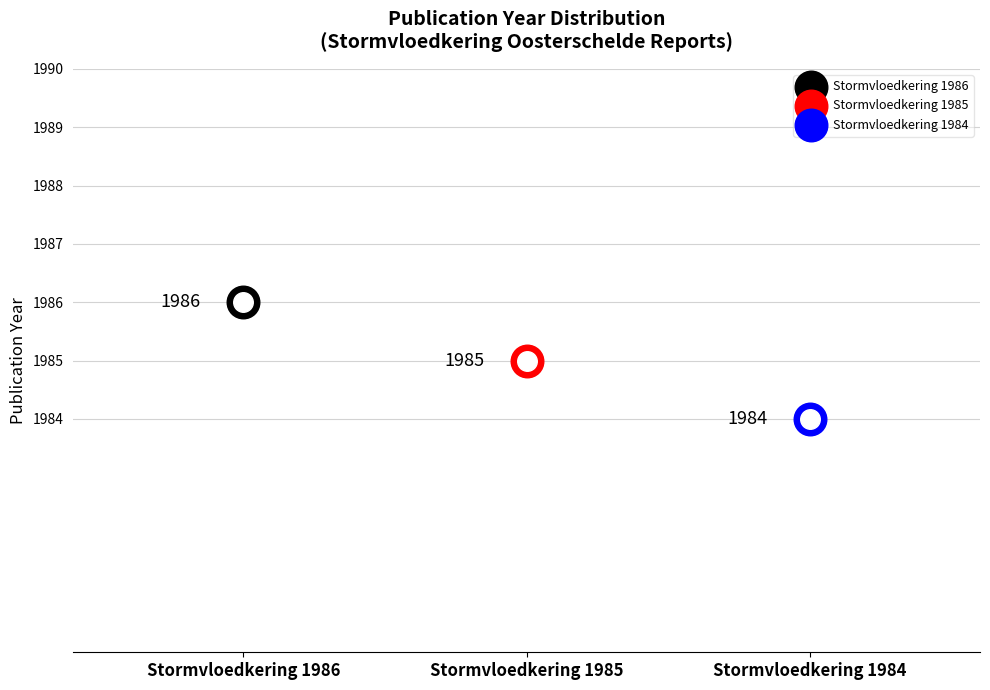

Approximately how many times larger is the value at Stormvloedkering 1984 compared to Stormvloedkering 1985?

1.0